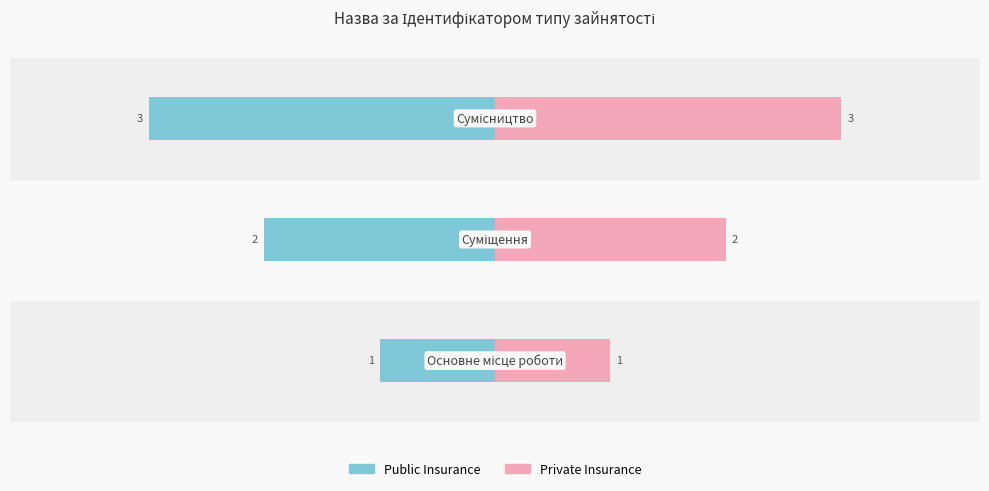

Reading left to right, list all the values displayed in this chart.

Public Insurance: -1	-2	-3
Private Insurance: 1	2	3